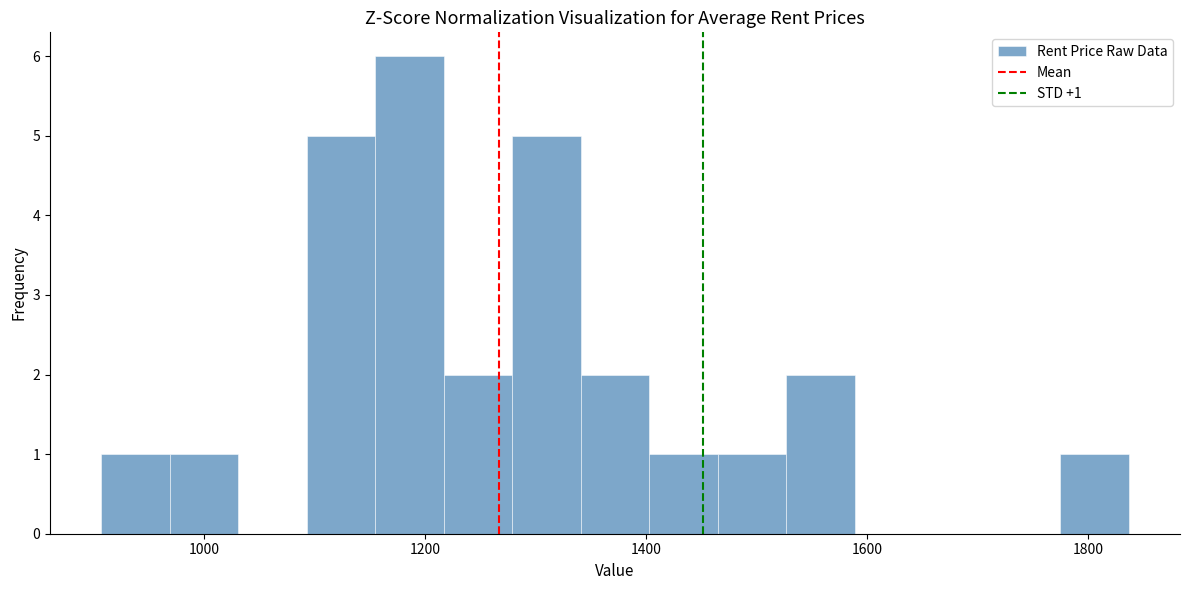

Around what value on the x-axis is the tallest bar? Give the approximate position of its centre, as read against the axis.

1180